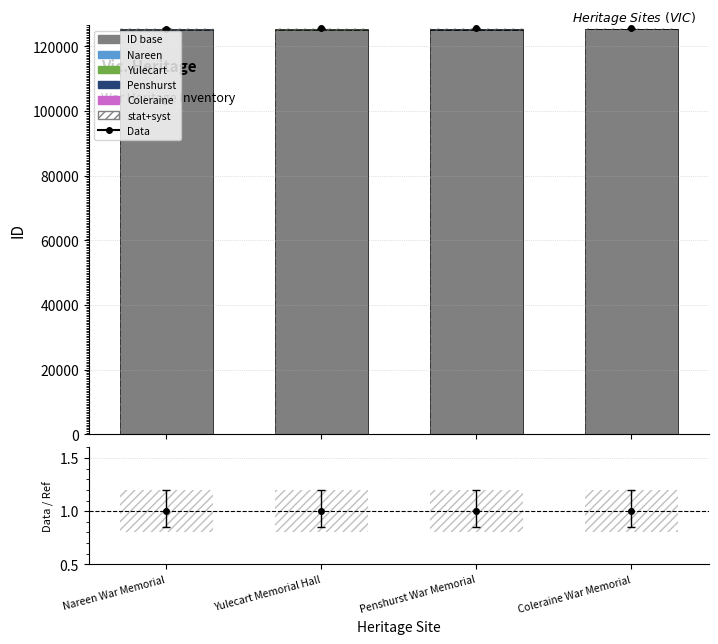

Between Penshurst War Memorial and Coleraine War Memorial, which series saw the biggest shift?

ID base